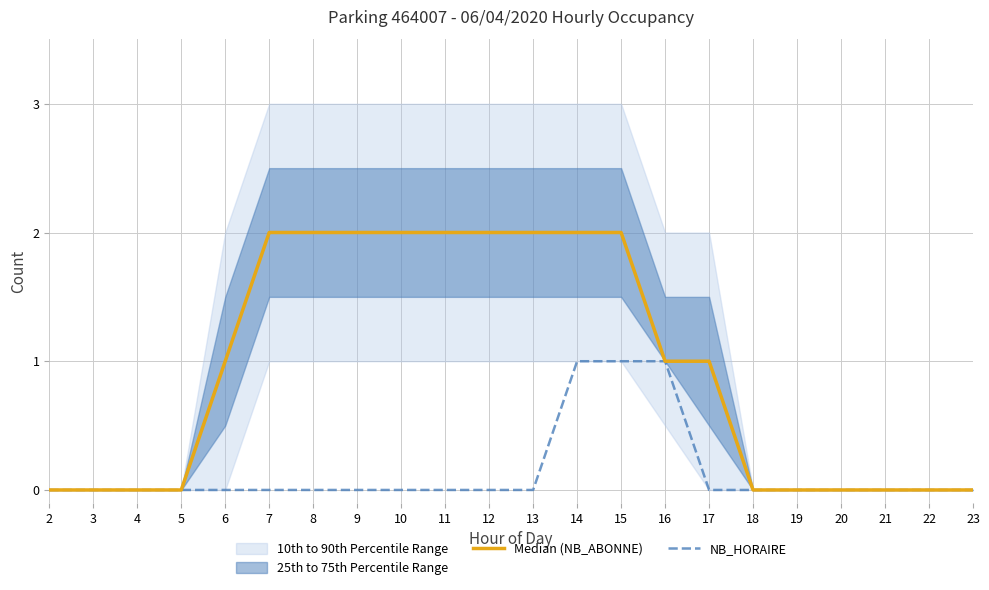

How many lines are shown in the chart?

2